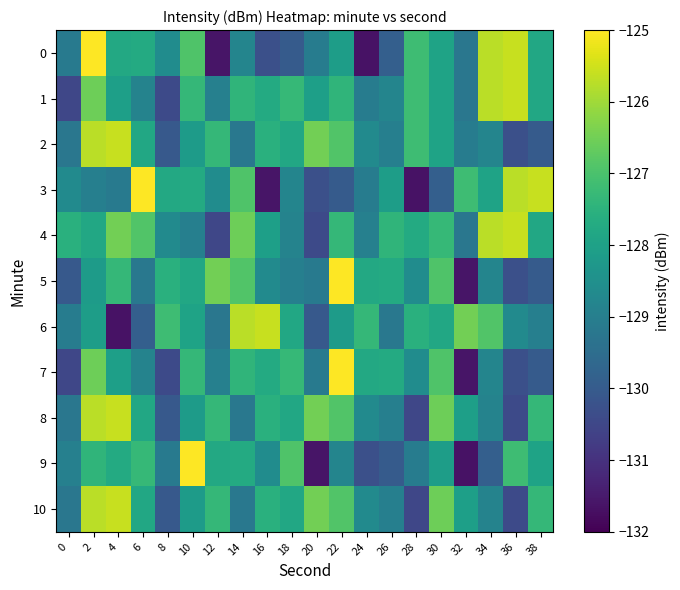

What is the minimum value shown in the chart?

-131.7